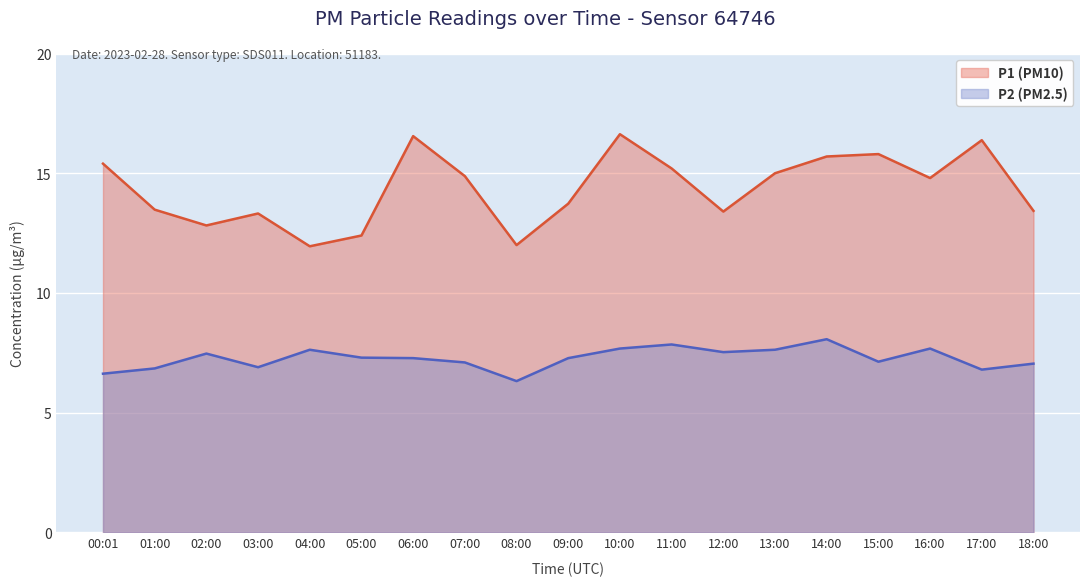

The P2 series shows 4.1 at 06:00. True or false?

False